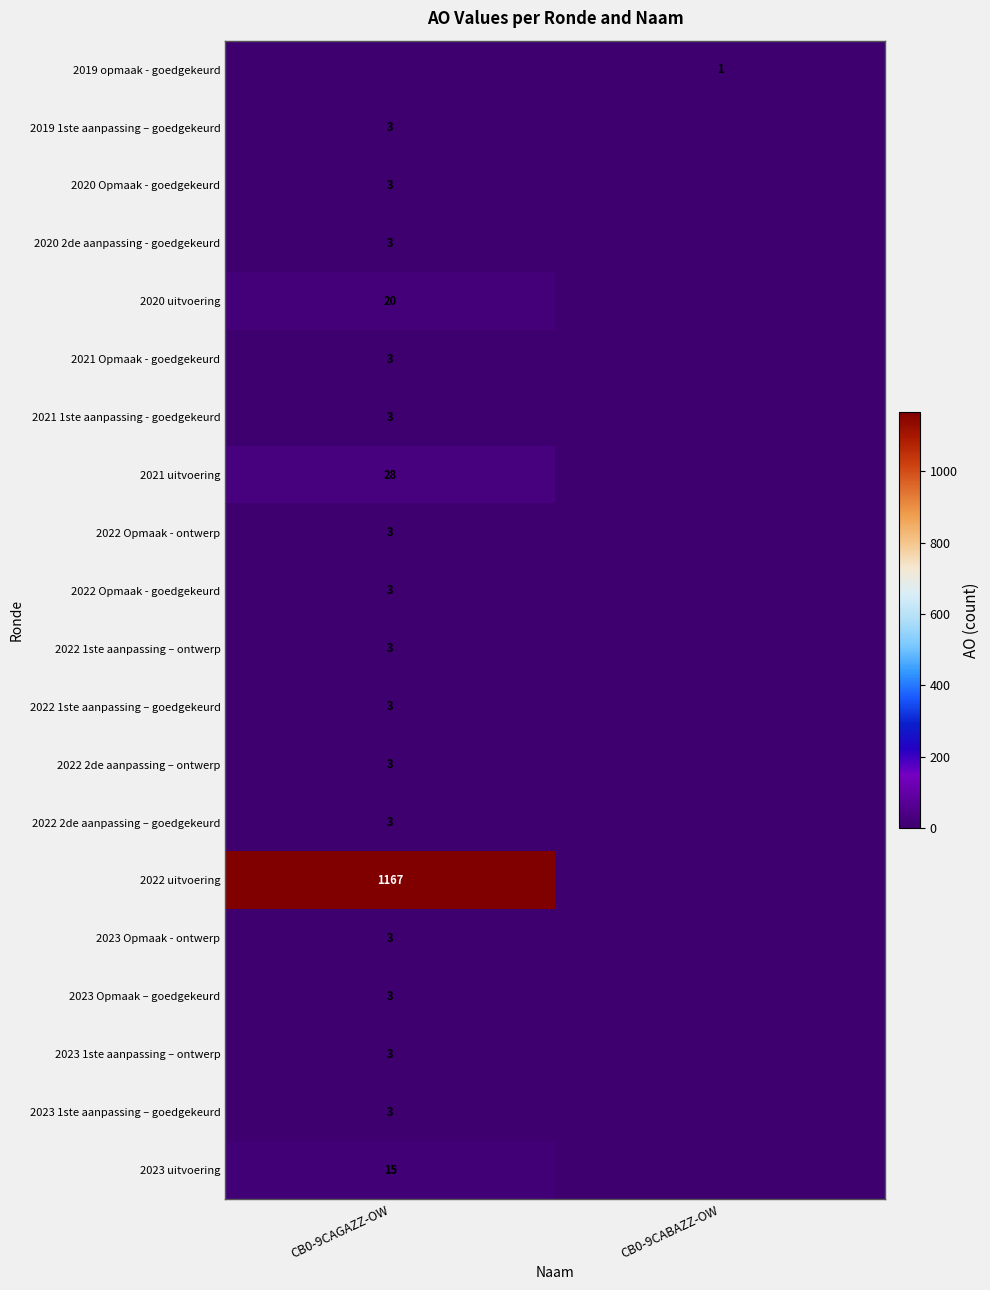

Is it true that 2023 Opmaak – goedgekeurd equals 3 at CB0-9CAGAZZ-OW?

True